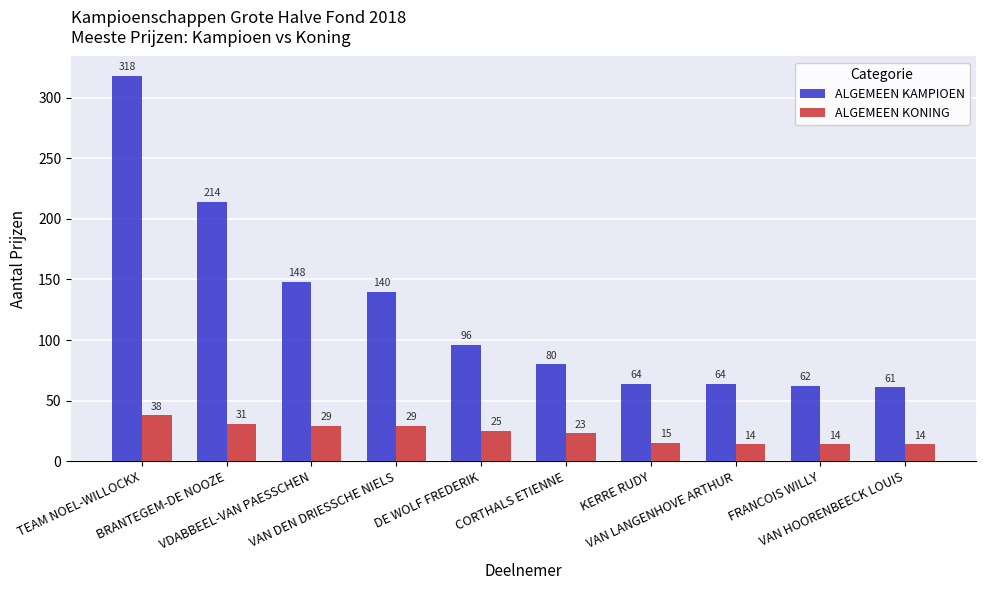

List the series in order of their overall mean, highest first.

ALGEMEEN KAMPIOEN, ALGEMEEN KONING